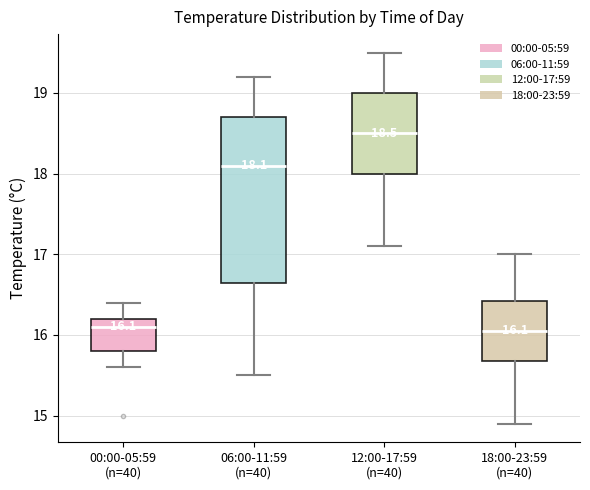

Comparing the boxes themselves (not the whiskers), which one is the tallest?

06:00-11:59 (n=40)